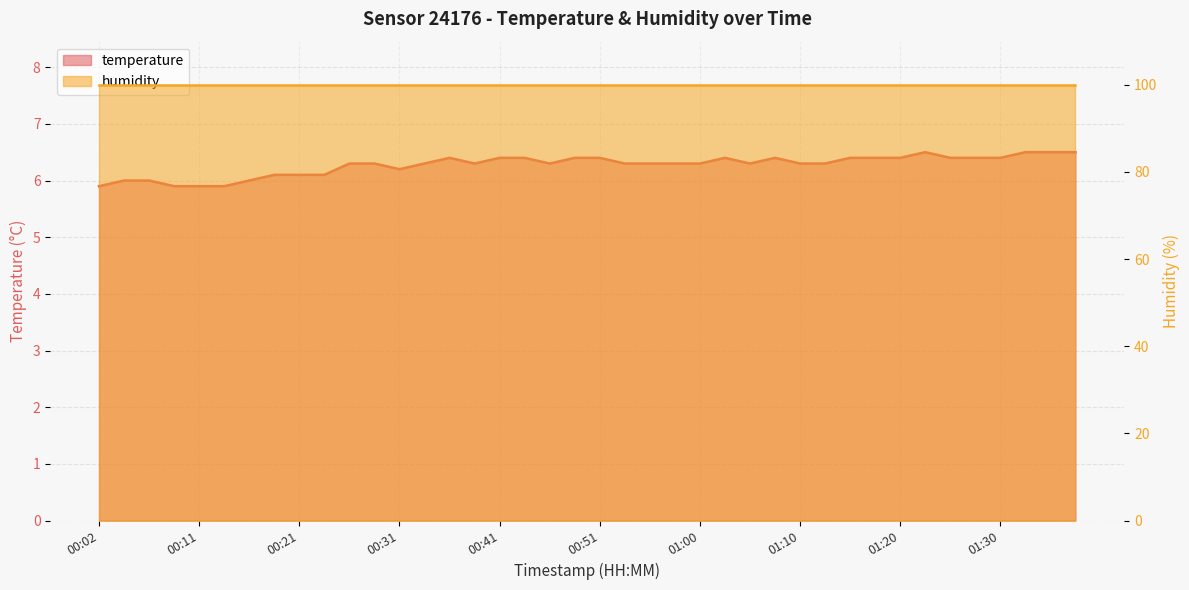

At which category does the data reach its first local peak?

00:36